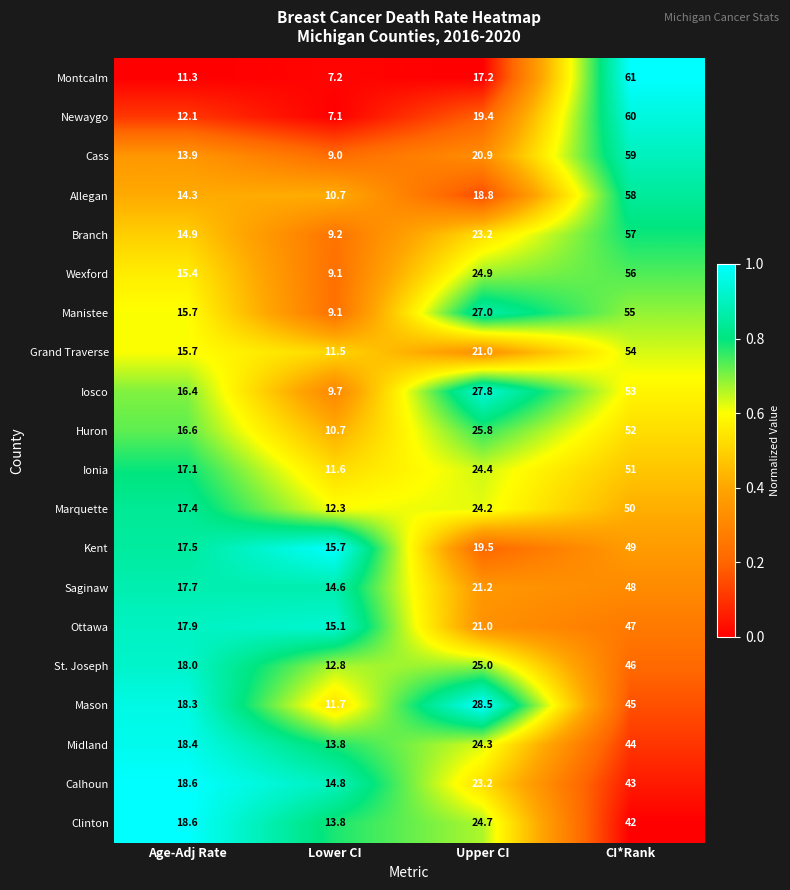

The Branch series shows 14.9 at Age-Adj Rate. True or false?

True